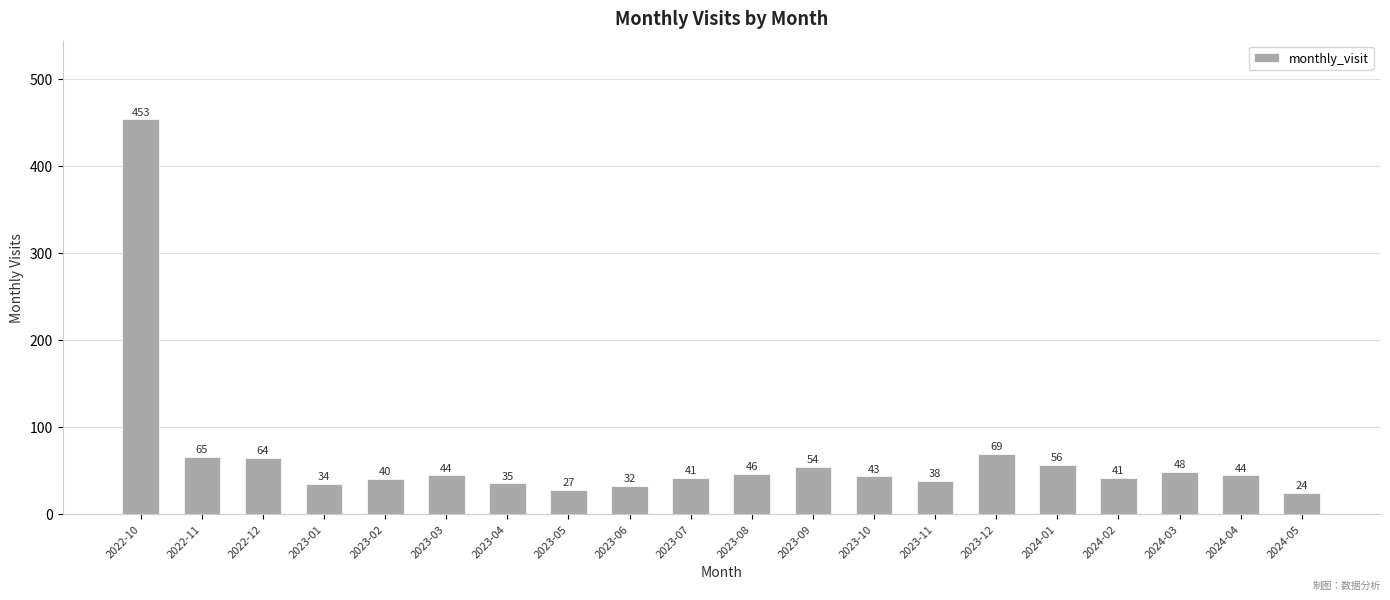

True or false: the data shows 63 at 2023-07.

False